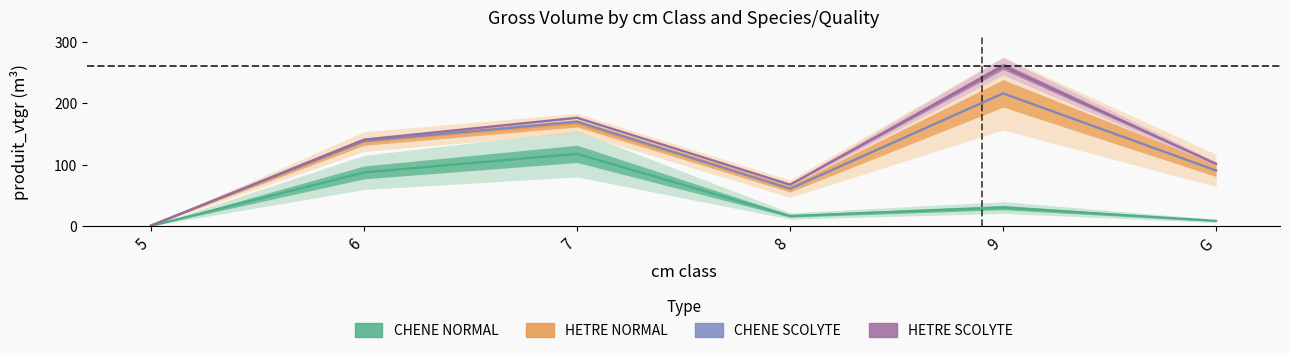

What is the label of the 2nd point from the left?

6